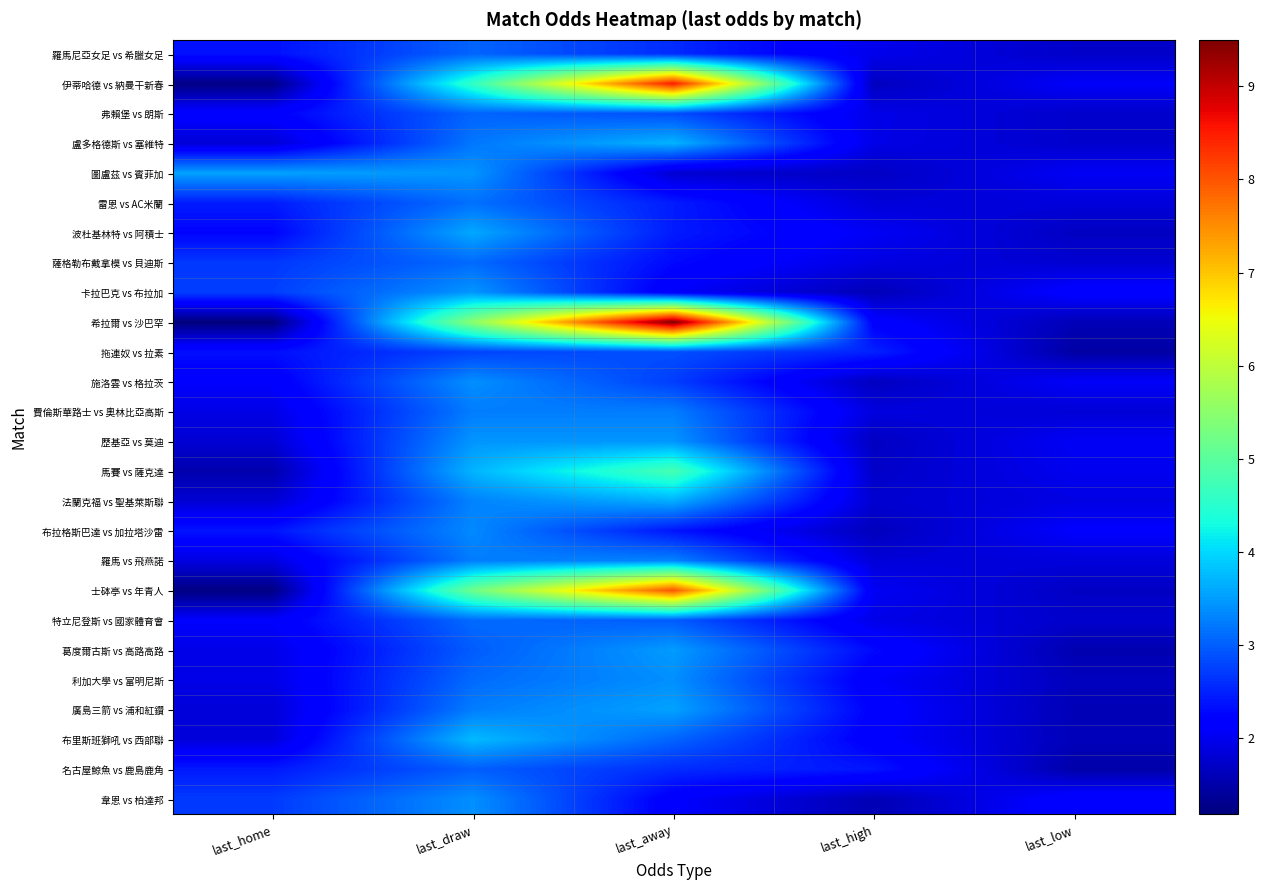

Which series changed the most between last_home and last_draw?

希拉爾 vs 沙巴罕